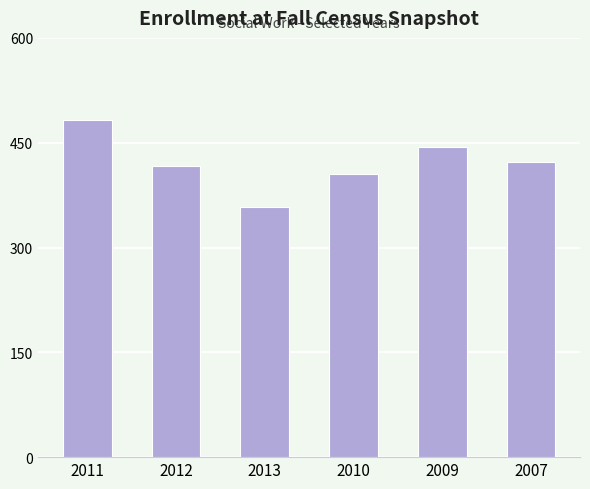

At which label does the data first exceed 422?

2011